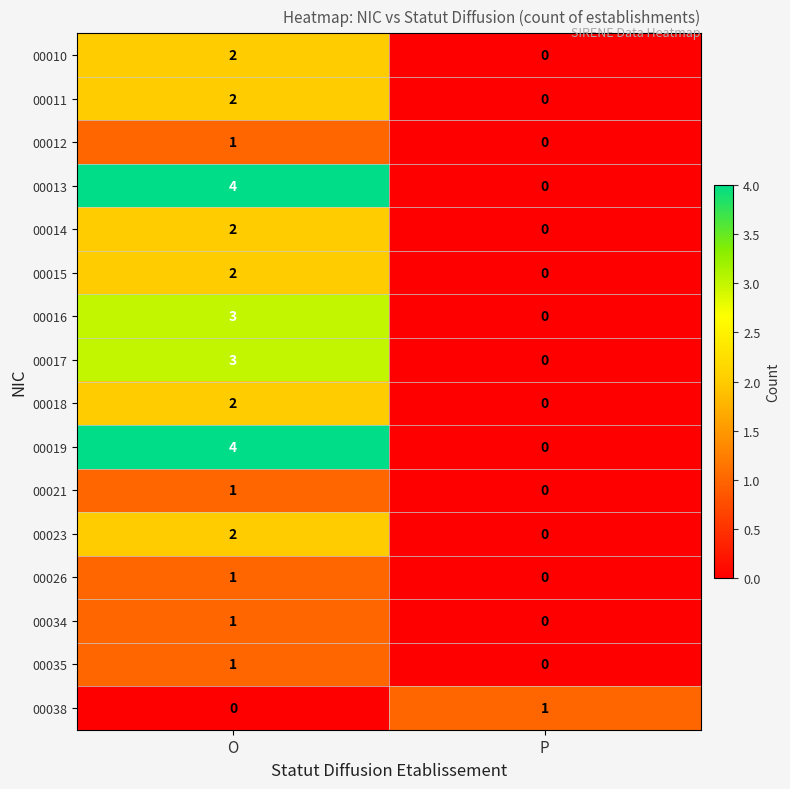

Rank the categories by 00026 value from highest to lowest.

O, P